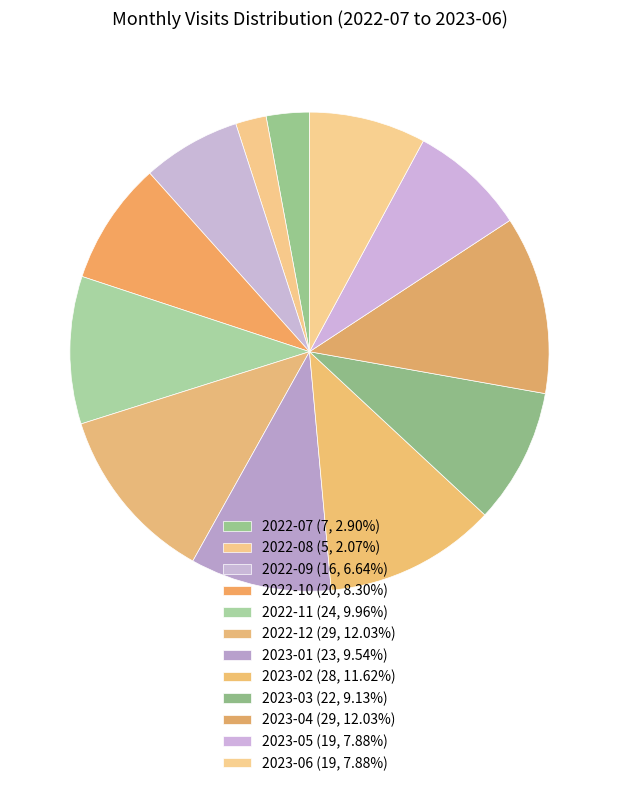

To the nearest percent, what is the combined percentage of 2023-03 and 2023-04?

21%